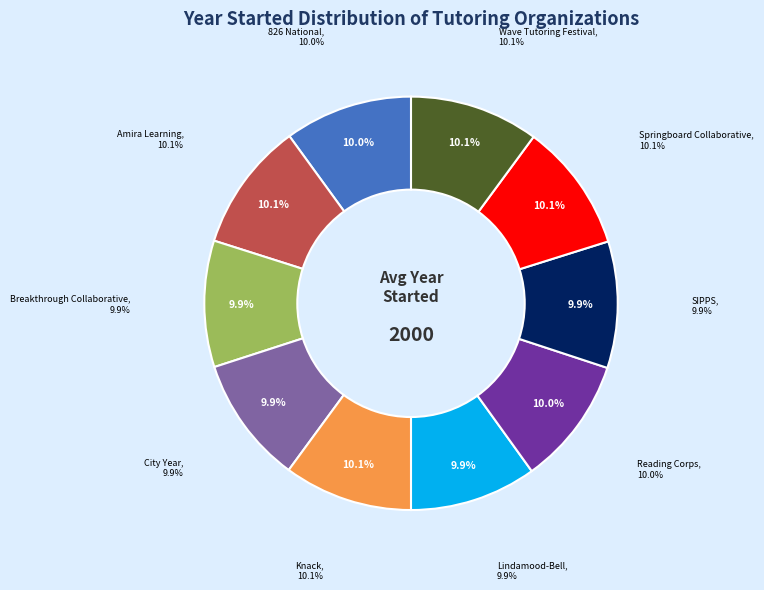

What portion of the pie excludes Reading Corps?

90.0%